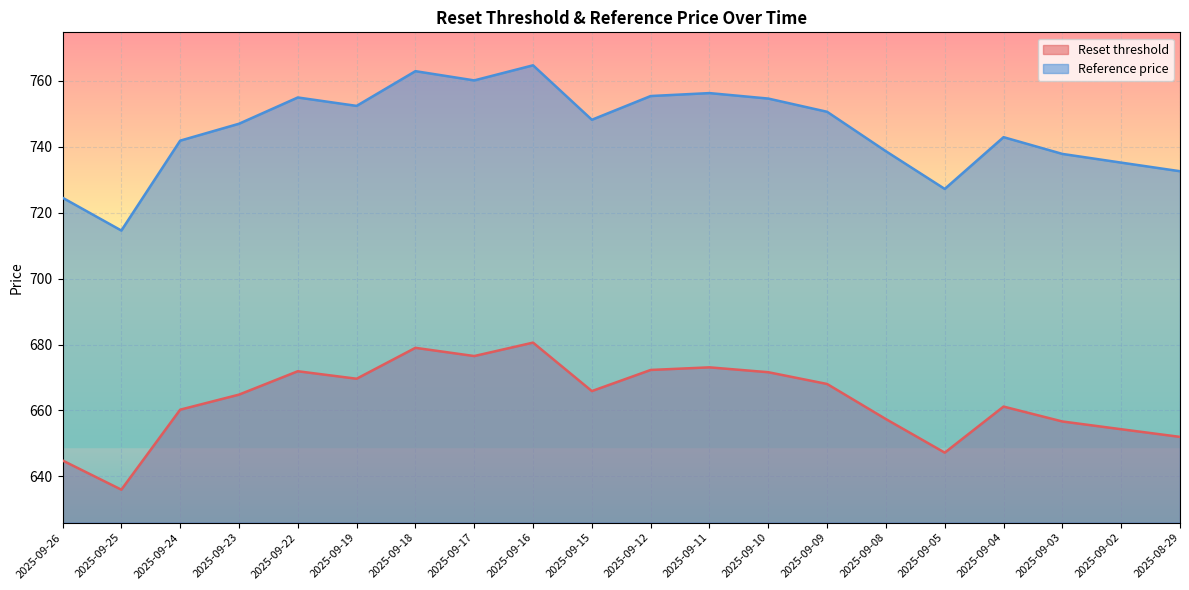

Reading left to right, transcribe all the data shown in this chart.

Reset threshold: 2025-09-26=644.8	2025-09-25=636.0	2025-09-24=660.2	2025-09-23=664.8	2025-09-22=671.9	2025-09-19=669.6	2025-09-18=679.0	2025-09-17=676.5	2025-09-16=680.6	2025-09-15=665.9	2025-09-12=672.3	2025-09-11=673.1	2025-09-10=671.6	2025-09-09=668.0	2025-09-08=657.4	2025-09-05=647.2	2025-09-04=661.2	2025-09-03=656.7	2025-09-02=654.3	2025-08-29=652.0
Reference price: 2025-09-26=724.5	2025-09-25=714.6	2025-09-24=741.9	2025-09-23=747.0	2025-09-22=755.0	2025-09-19=752.4	2025-09-18=762.9	2025-09-17=760.1	2025-09-16=764.7	2025-09-15=748.2	2025-09-12=755.4	2025-09-11=756.3	2025-09-10=754.6	2025-09-09=750.6	2025-09-08=738.6	2025-09-05=727.2	2025-09-04=742.9	2025-09-03=737.8	2025-09-02=735.2	2025-08-29=732.6